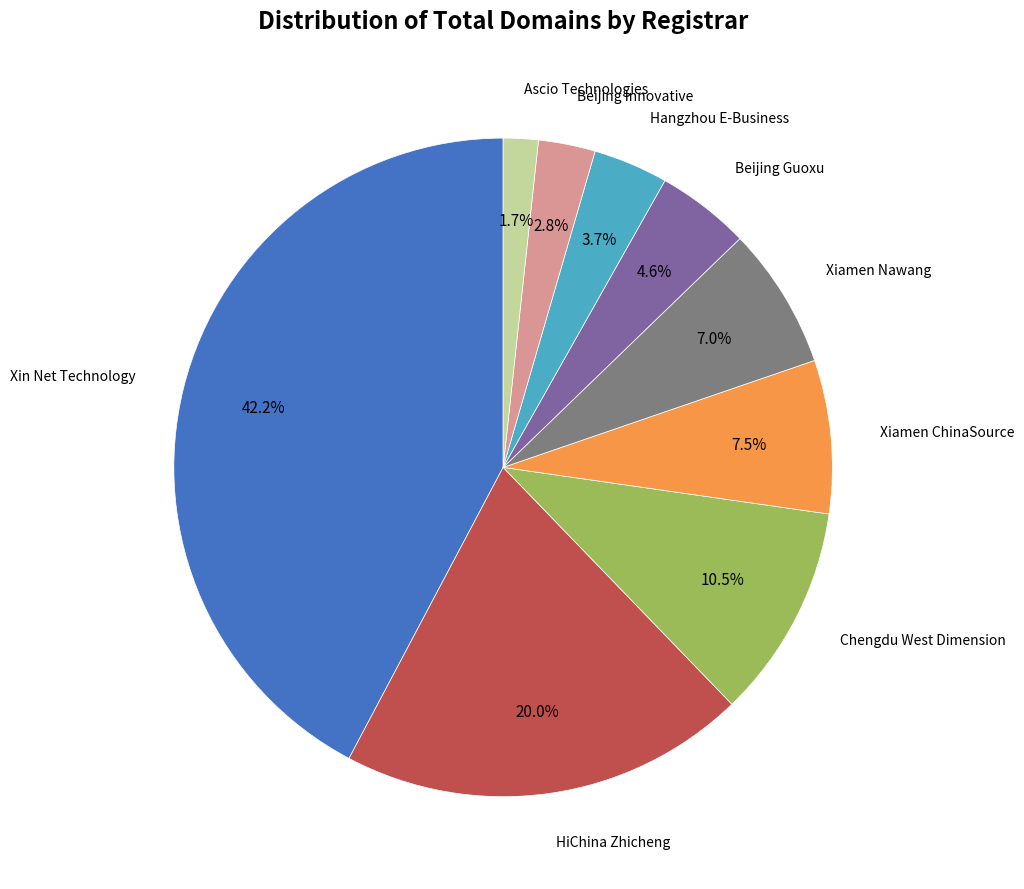

Is there a majority slice in this chart?

No